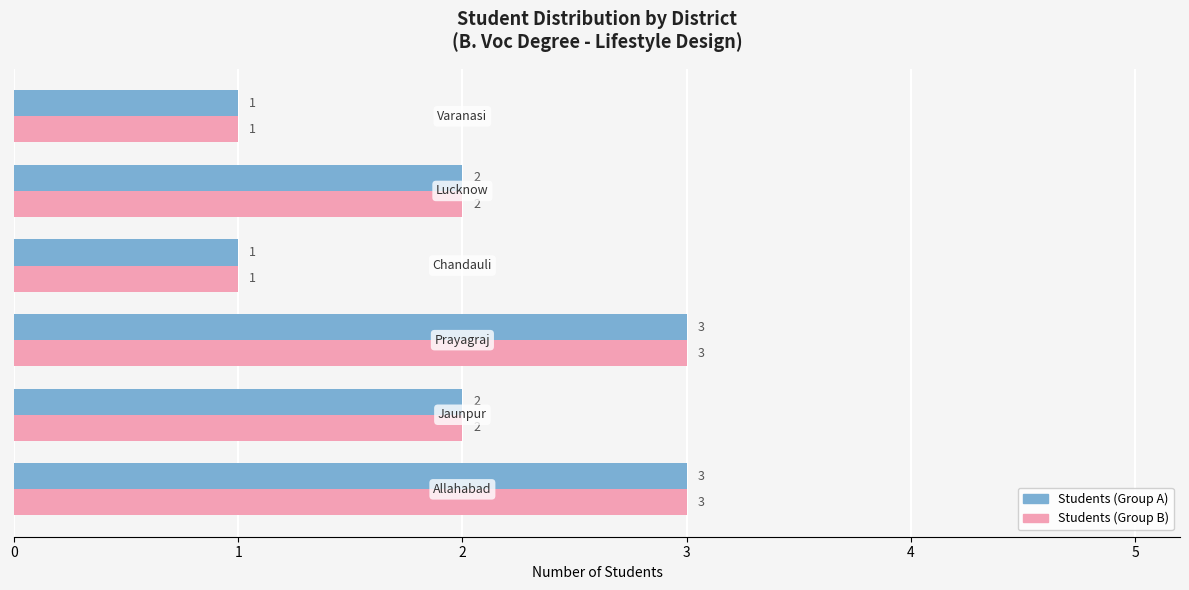

What is the greatest value displayed?

3